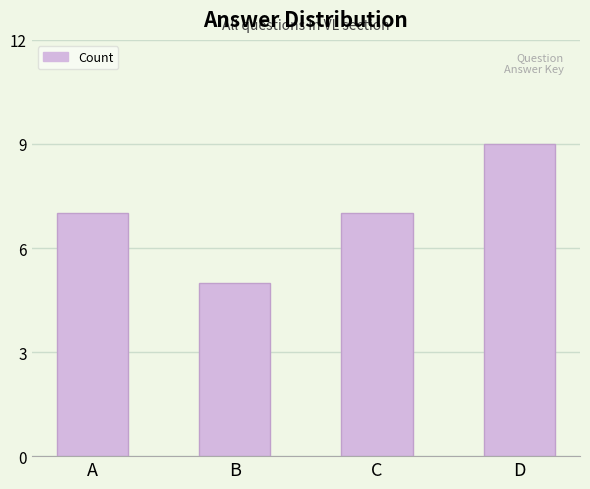

What is the value of the 4th bar from the left?

9